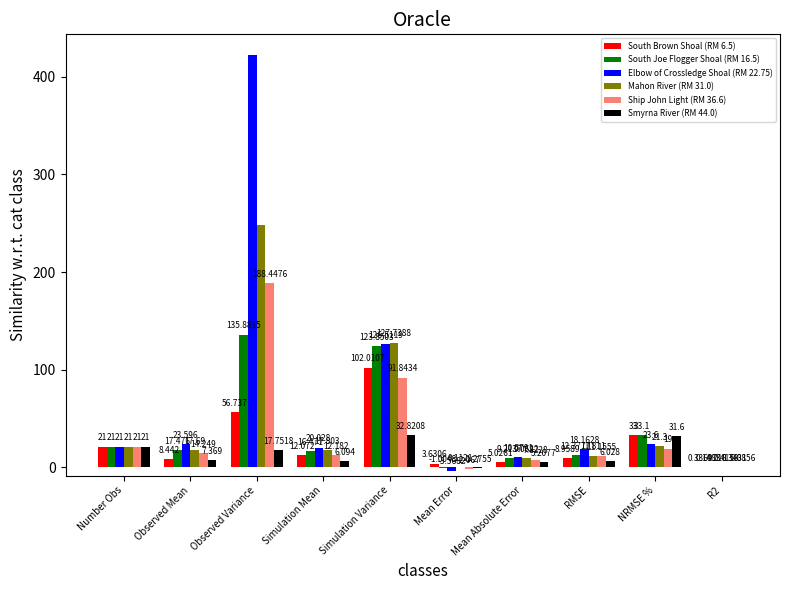

Between Mean Absolute Error and R2, which series saw the biggest shift?

Elbow of Crossledge Shoal (RM 22.75)